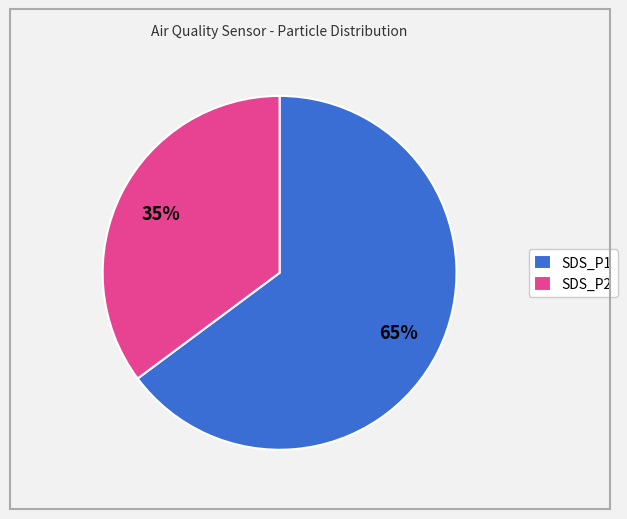

How many slices are in this pie chart?

2